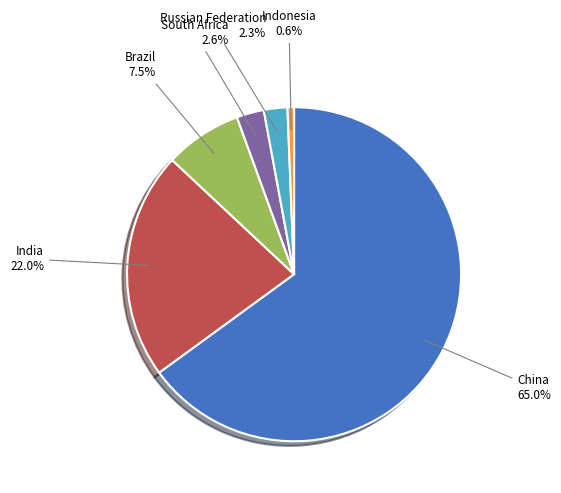

To the nearest percent, what portion does South Africa represent?

3%